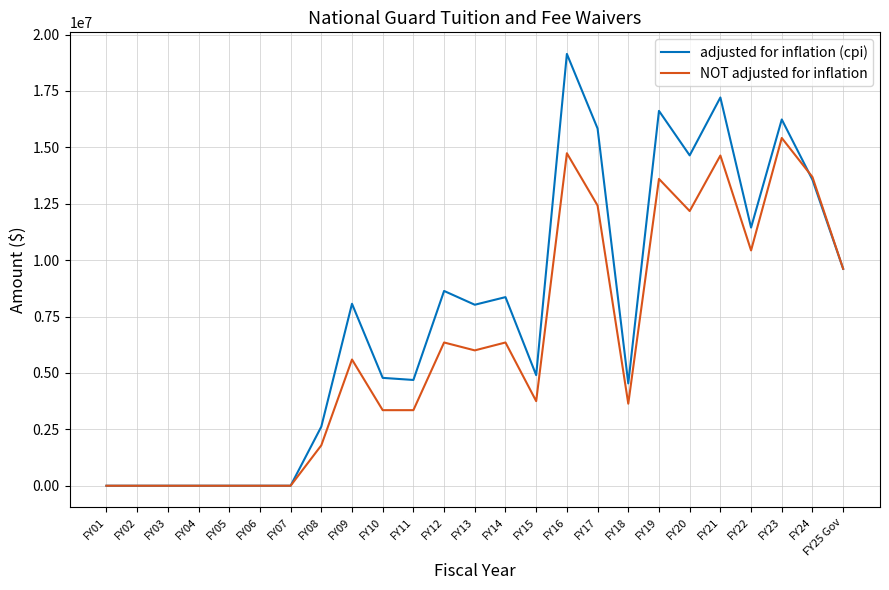

Where does the adjusted for inflation (cpi) series first go above 8022879?

FY09